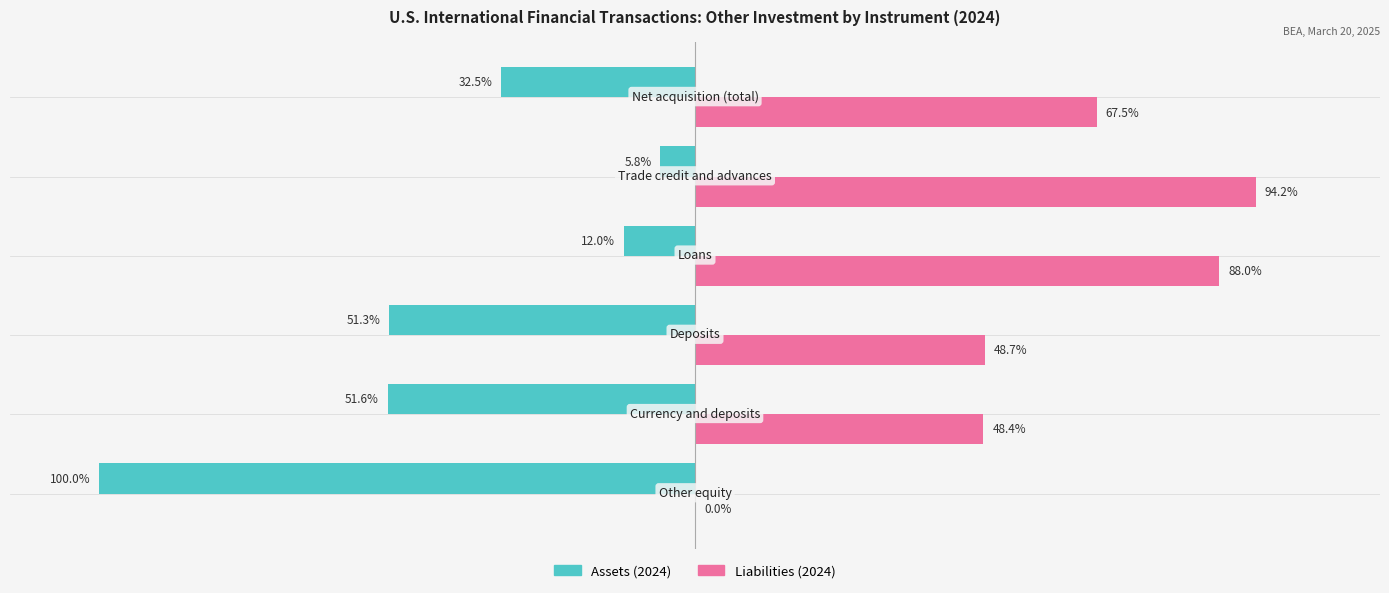

What are all the series names shown in the legend?

Assets (2024), Liabilities (2024)